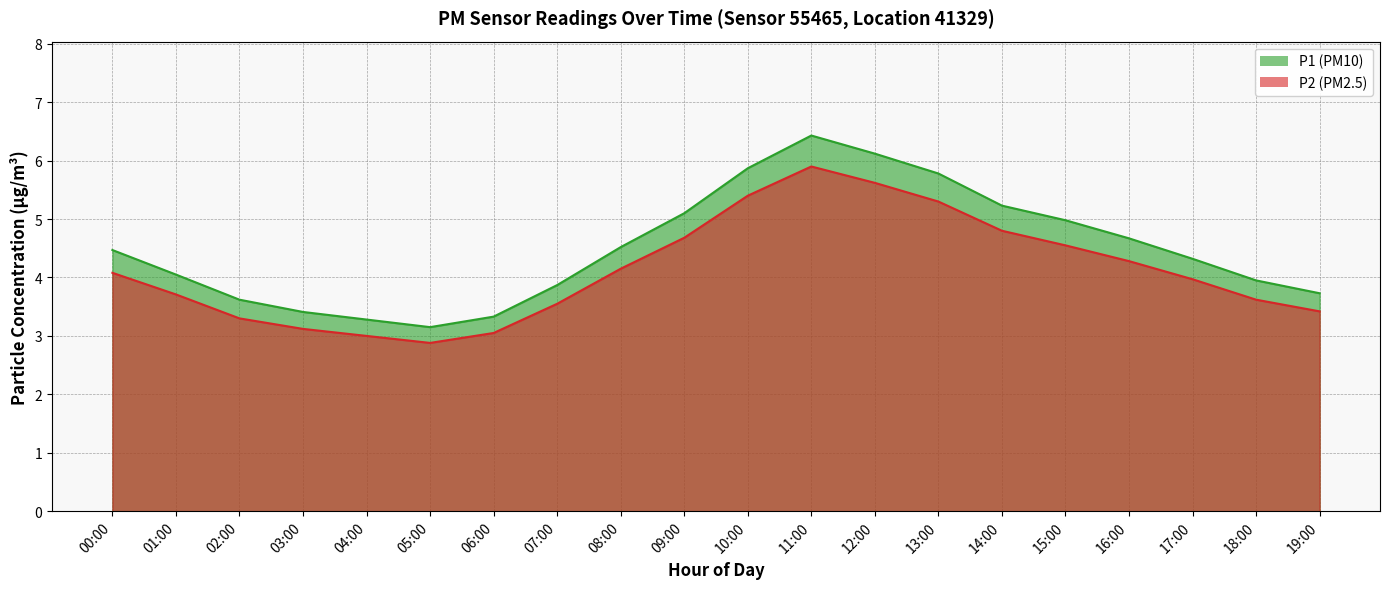

Reading right to left, extract all data points from this chart.

P1: 3.7	4.0	4.3	4.7	5.0	5.2	5.8	6.1	6.4	5.9	5.1	4.5	3.9	3.3	3.1	3.3	3.4	3.6	4.0	4.5
P2: 3.4	3.6	4.0	4.3	4.5	4.8	5.3	5.6	5.9	5.4	4.7	4.2	3.5	3.0	2.9	3.0	3.1	3.3	3.7	4.1